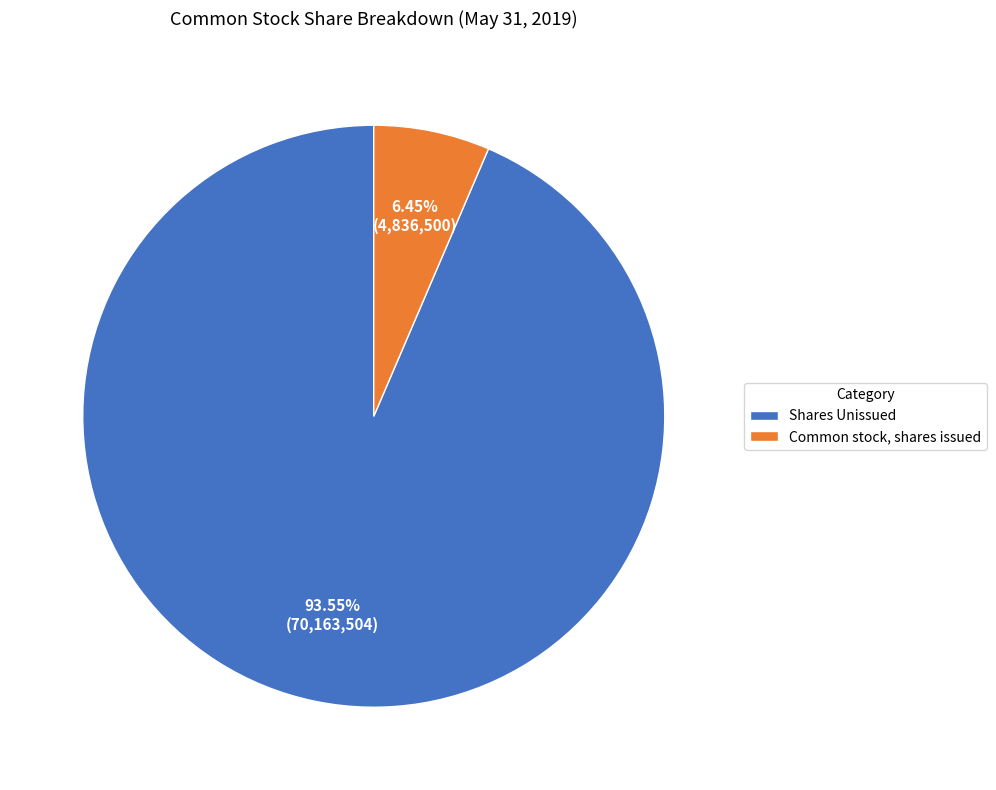

How many segments does this pie chart have?

2